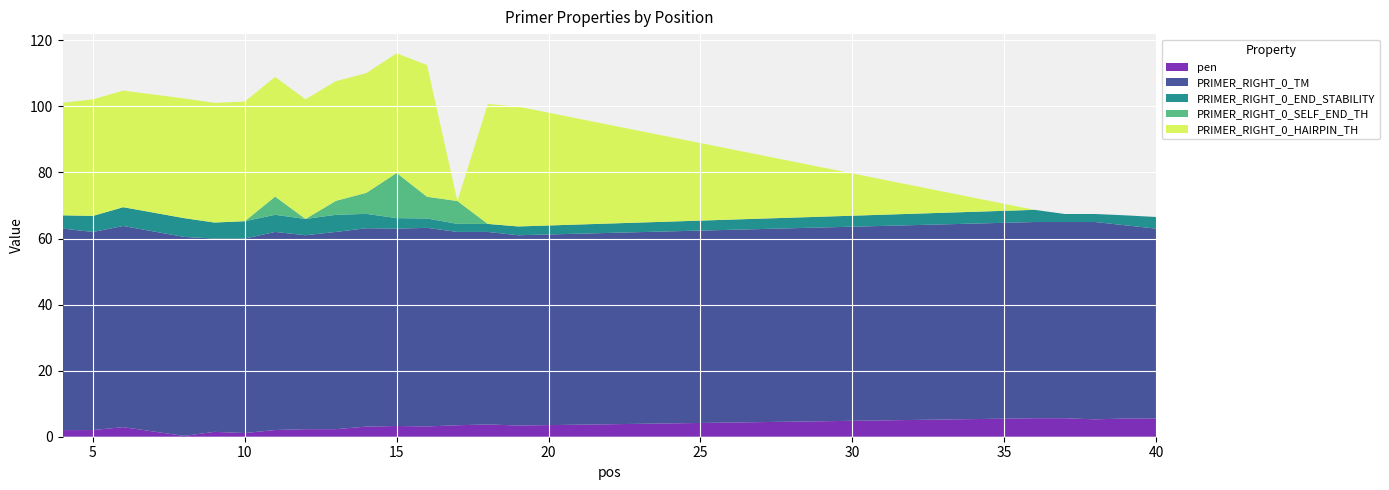

Reading left to right, transcribe all the data shown in this chart.

pen: 2.0	2.0	2.9	0.2	1.5	1.1	2.0	2.3	2.3	3.1	3.2	3.1	3.5	3.7	3.4	5.6	5.6	5.3	5.5	5.6
PRIMER_RIGHT_0_TM: 61.0	60.0	60.9	60.2	58.5	58.9	60.0	58.7	59.7	60.1	59.8	60.1	58.5	58.3	57.6	59.4	59.4	59.7	58.5	57.4
PRIMER_RIGHT_0_END_STABILITY: 4.0	4.8	5.7	5.7	4.8	5.2	5.2	4.9	5.2	4.3	3.2	2.8	2.4	2.4	2.7	3.7	2.4	2.4	3.0	3.5
PRIMER_RIGHT_0_SELF_END_TH: 0.0	0.0	0.0	0.0	0.0	0.0	5.5	0.0	4.2	6.4	13.7	6.6	6.9	0.0	0.0	0.0	0.0	0.0	0.0	0.0
PRIMER_RIGHT_0_HAIRPIN_TH: 34.1	35.3	35.3	36.2	36.2	36.2	36.2	36.2	36.2	36.2	36.2	39.9	0.0	36.3	36.3	0.0	0.0	0.0	0.0	0.0